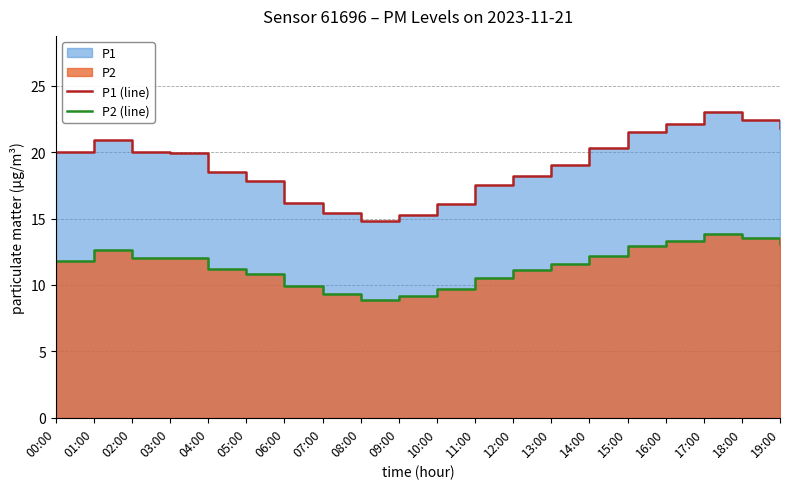

Does the chart have visible grid lines?

Yes